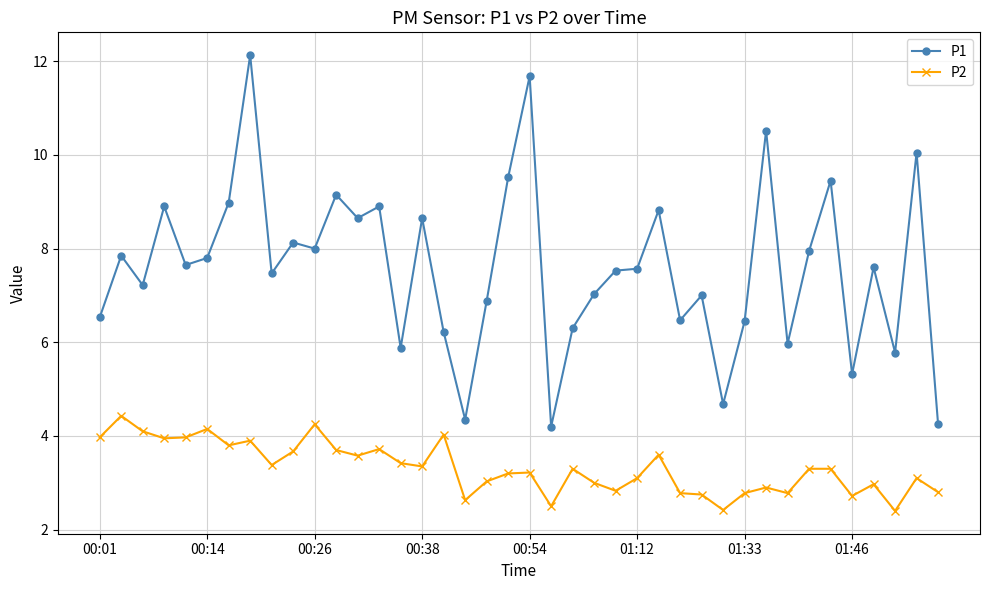

What is the highest value of the P2 series?

4.4